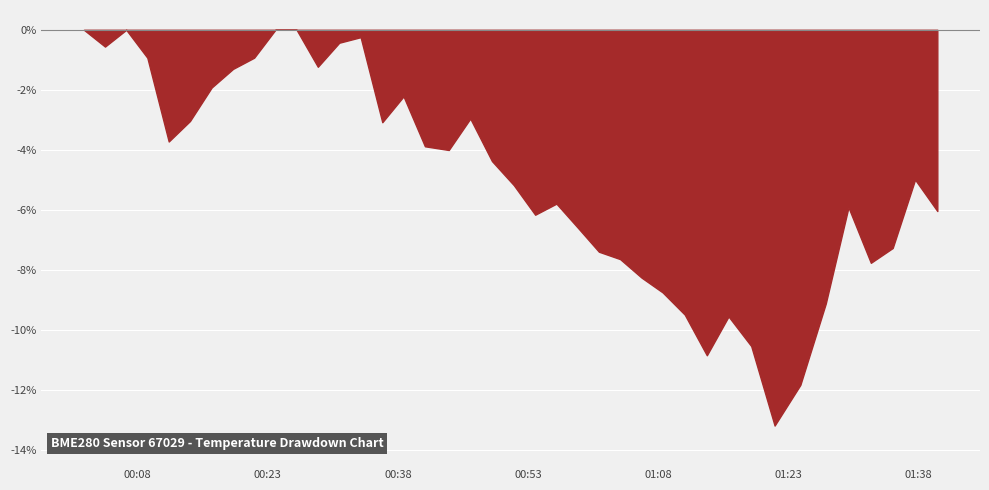

Which category has the lowest value across all series?

32